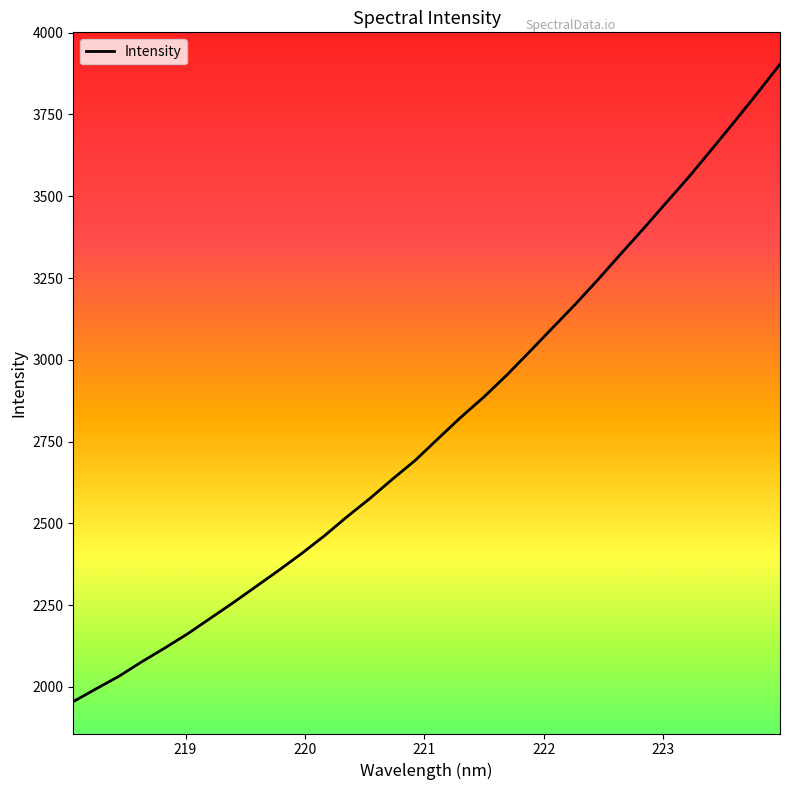

What is the maximum value shown in the chart?

3903.7